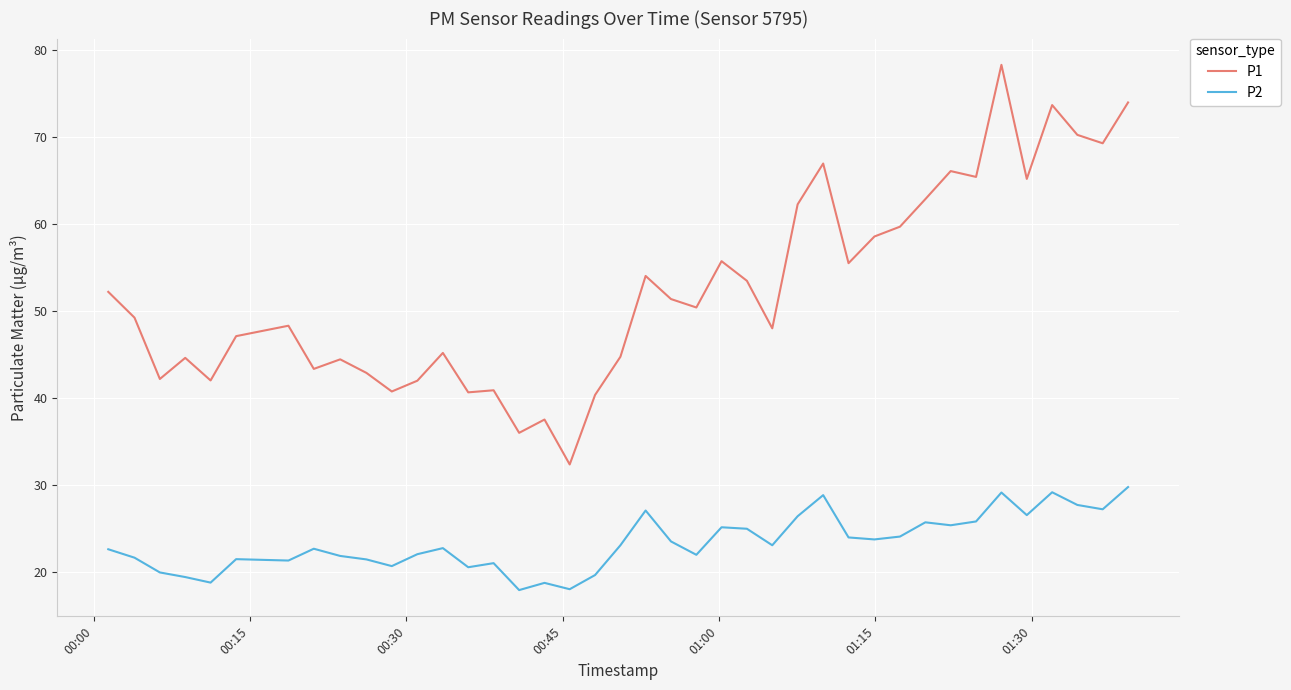

List the series in order of their peak value, lowest first.

P2, P1